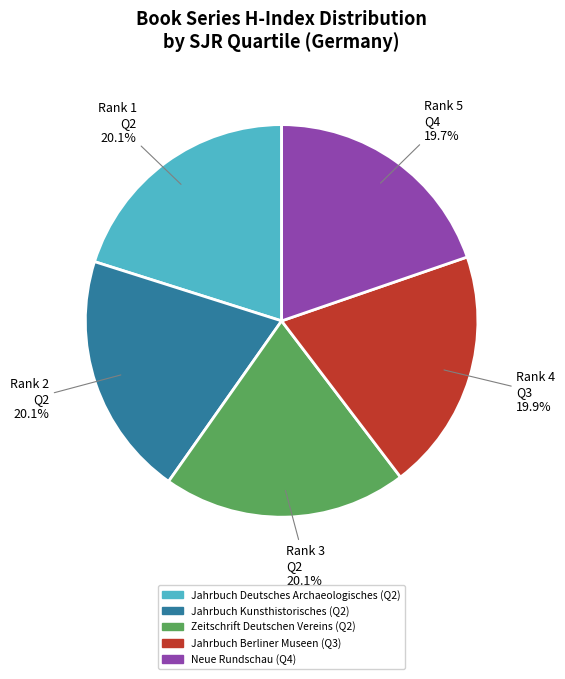

Is Rank 1 Q2 the majority of the pie?

No